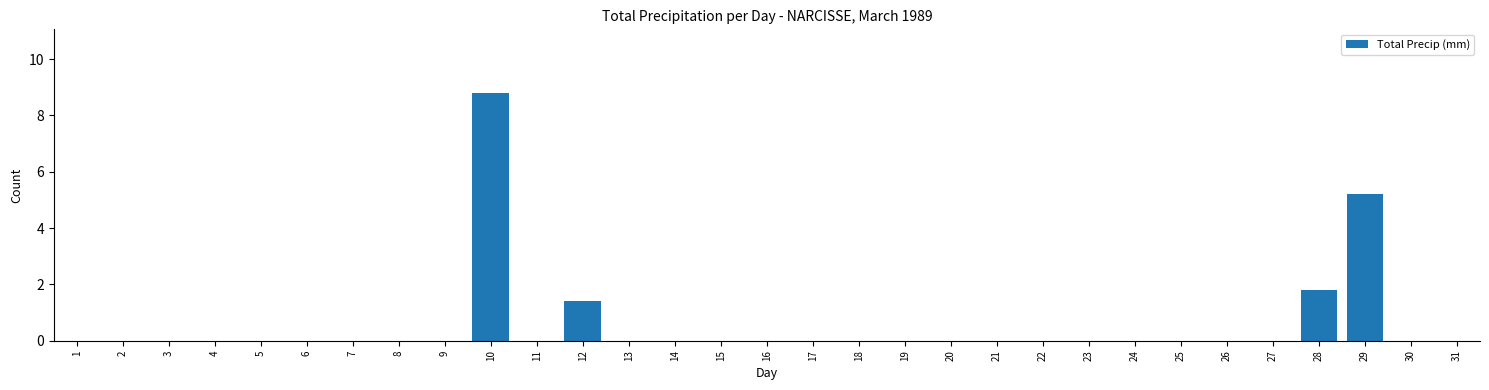

What is the sum of all values?

17.2